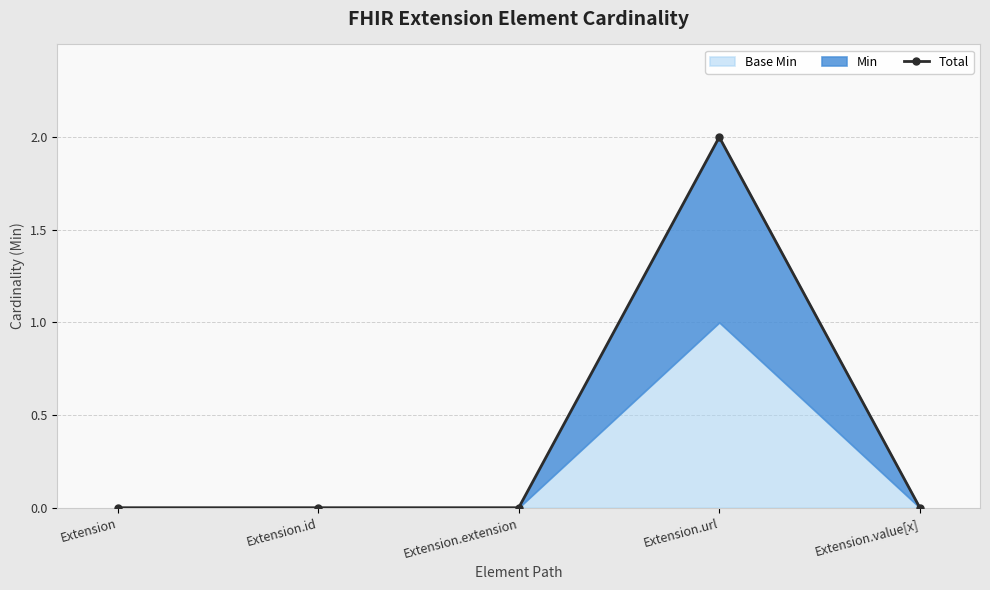

Does the chart display data point markers on the line(s)?

Yes